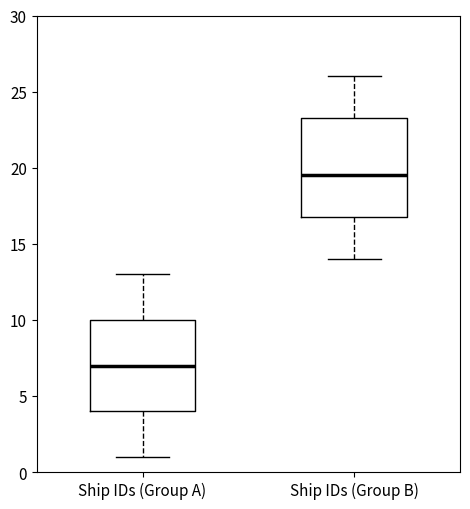

Which box's median line is the highest?

Ship IDs (Group B)